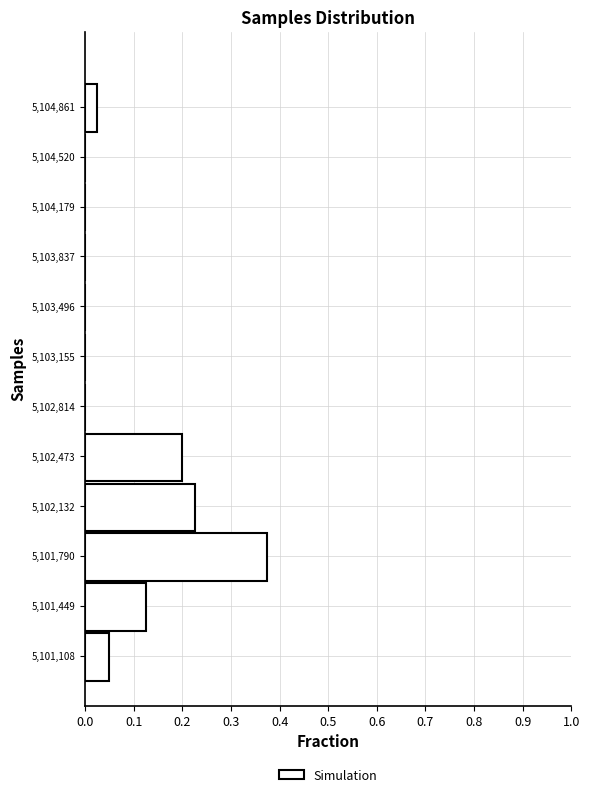

Over which range of the y-axis is the bar longest?

5101600 to 5101950